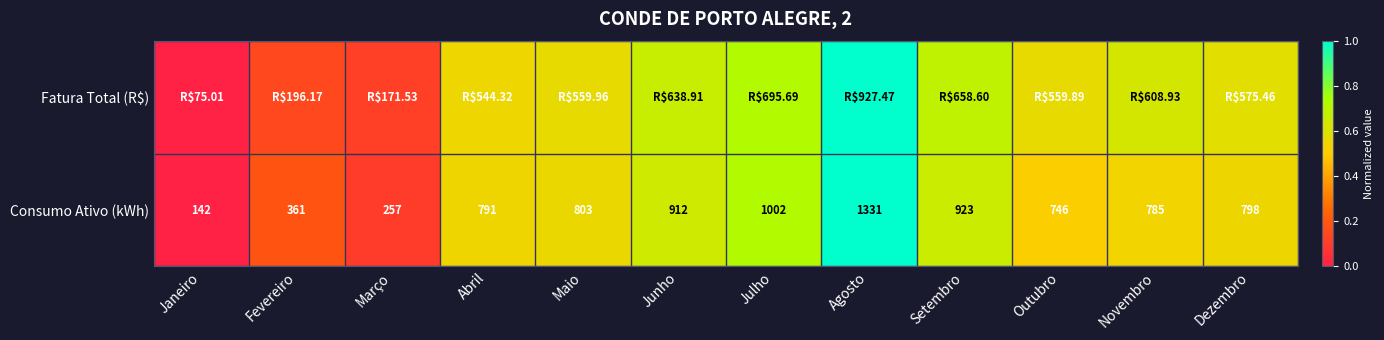

Rank the categories by Consumo Ativo (kWh) value from lowest to highest.

Janeiro, Março, Fevereiro, Outubro, Novembro, Abril, Dezembro, Maio, Junho, Setembro, Julho, Agosto